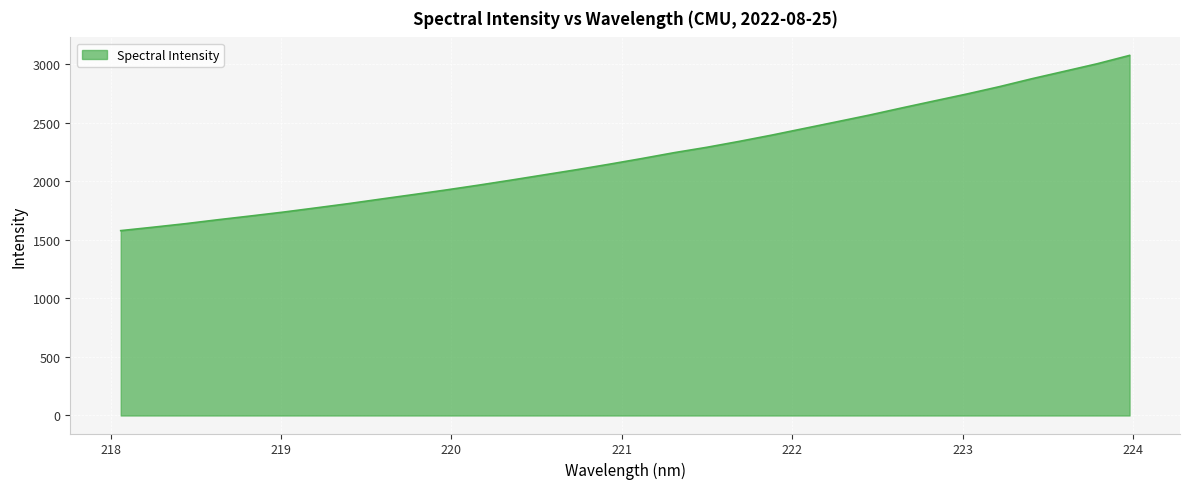

Count the number of categories in the chart.

32